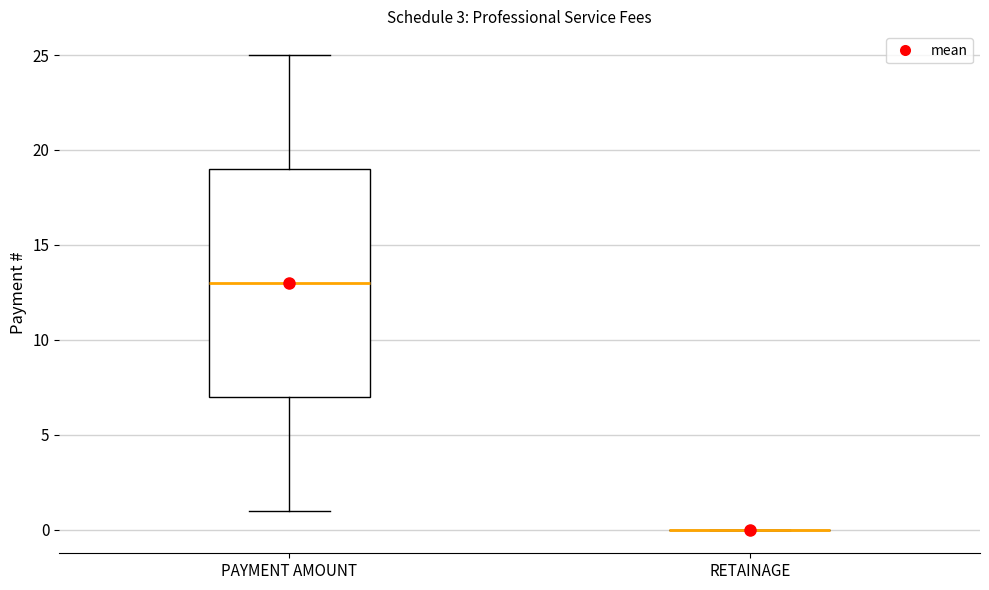

Where is the lower edge of the box for PAYMENT AMOUNT on the y-axis? The values are not printed on the chart, so give them approximately, as read against the axis.

7